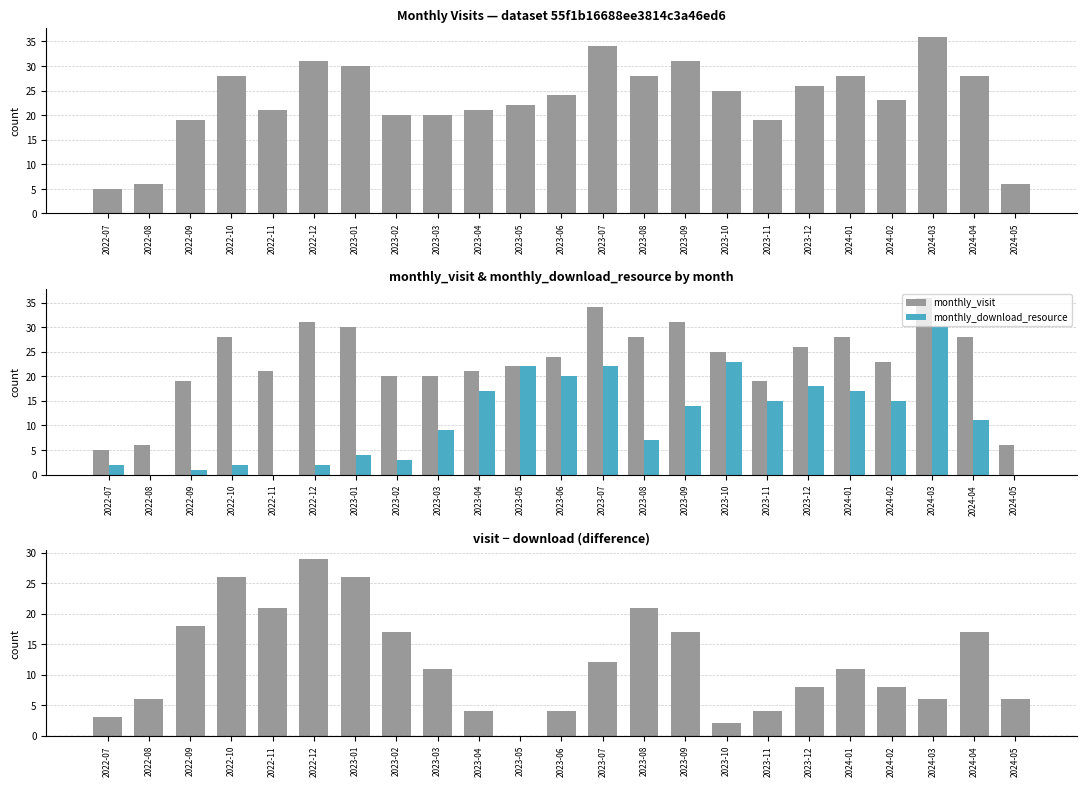

What is the difference between the monthly_visit values at 2023-02 and 2022-12?

11